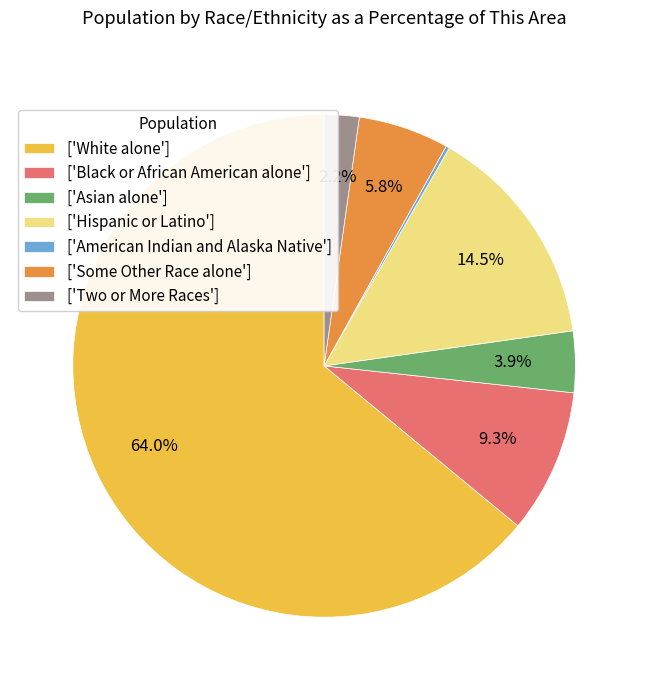

Which slice is the largest?

['White alone']